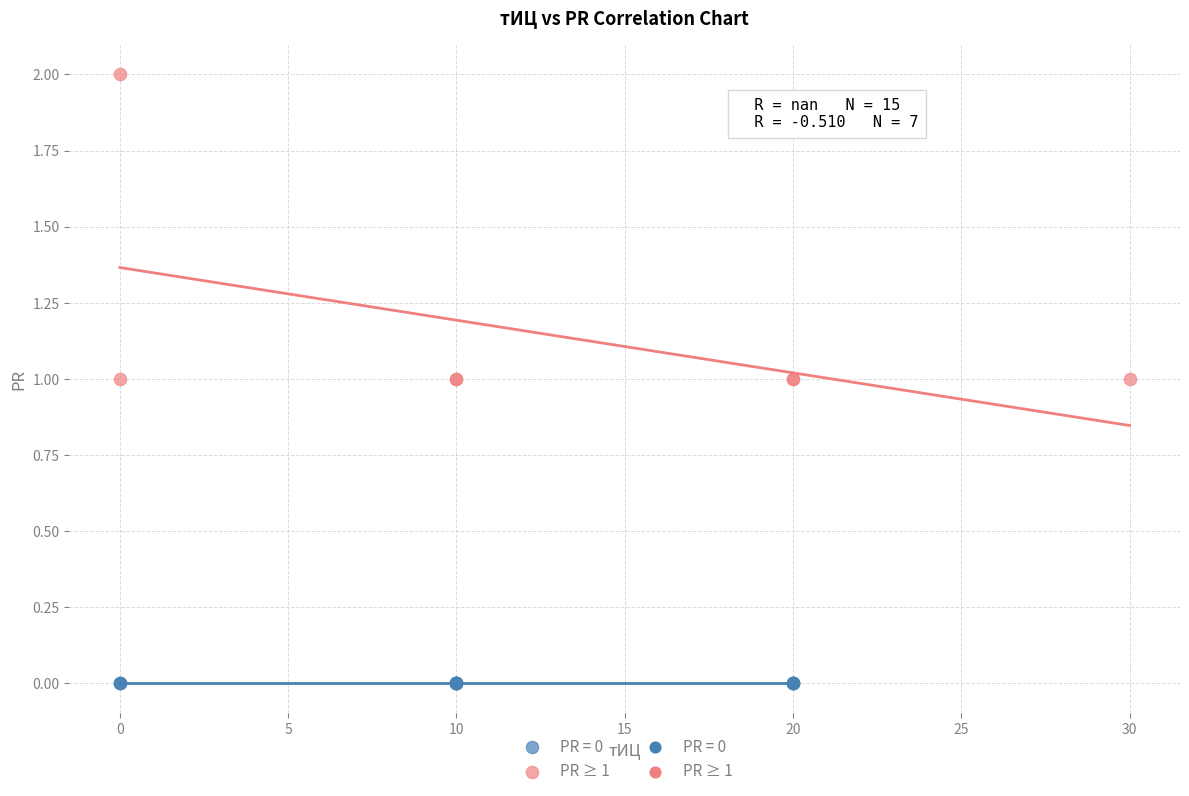

Which series reaches the minimum Y coordinate?

PR = 0